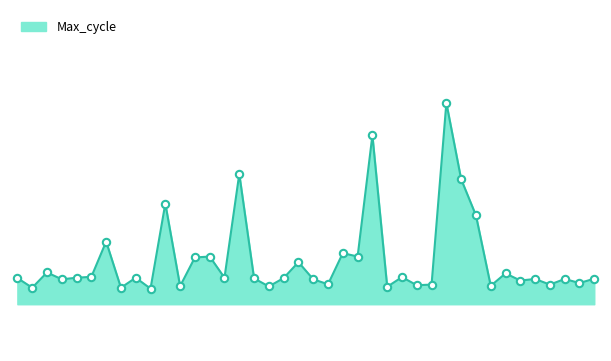

Does the chart have visible grid lines?

No